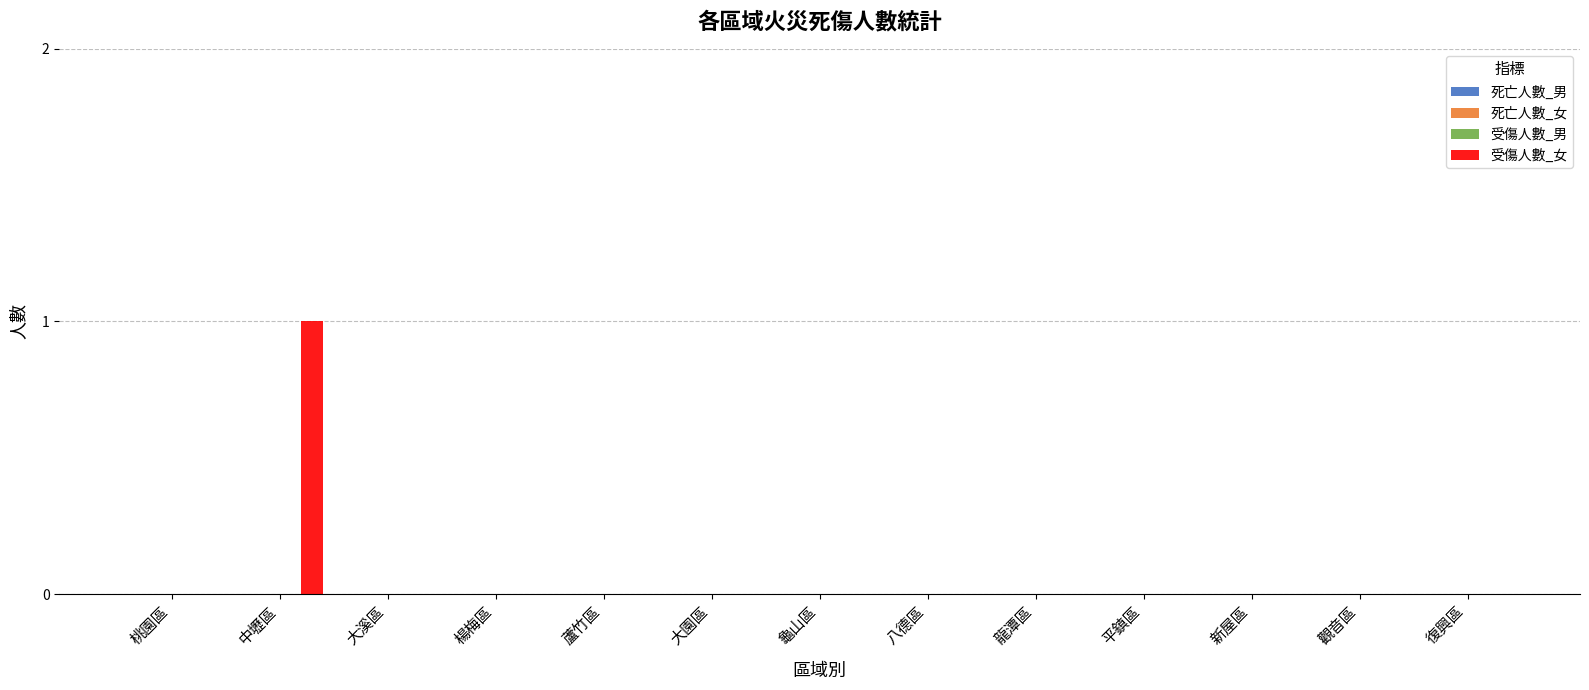

How many distinct data groups are displayed?

1